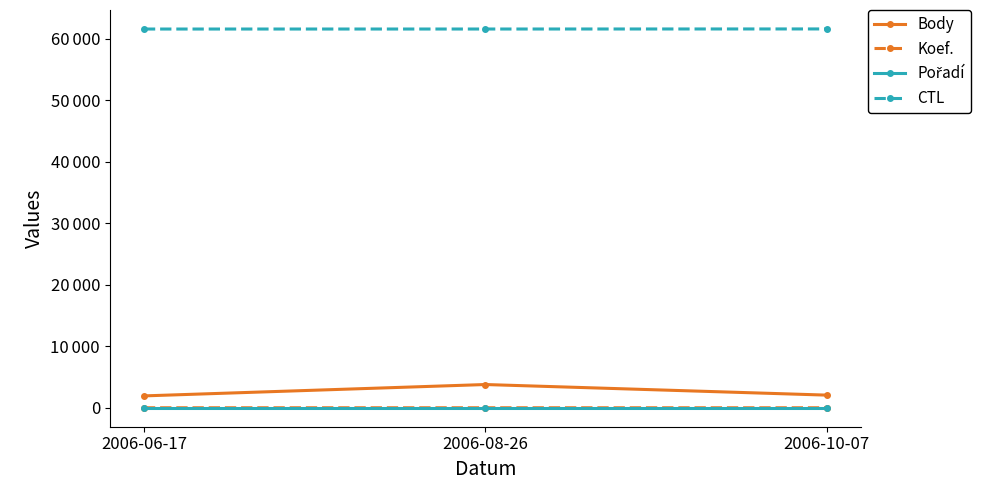

Rank the series by their maximum value, from highest to lowest.

CTL, Body, Koef., Pořadí